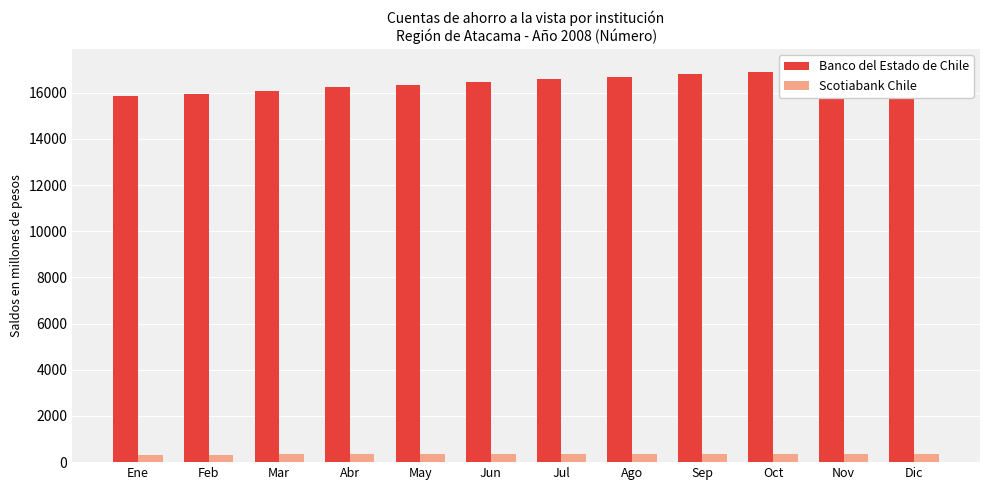

What is the average value of the Banco del Estado de Chile series?

16493